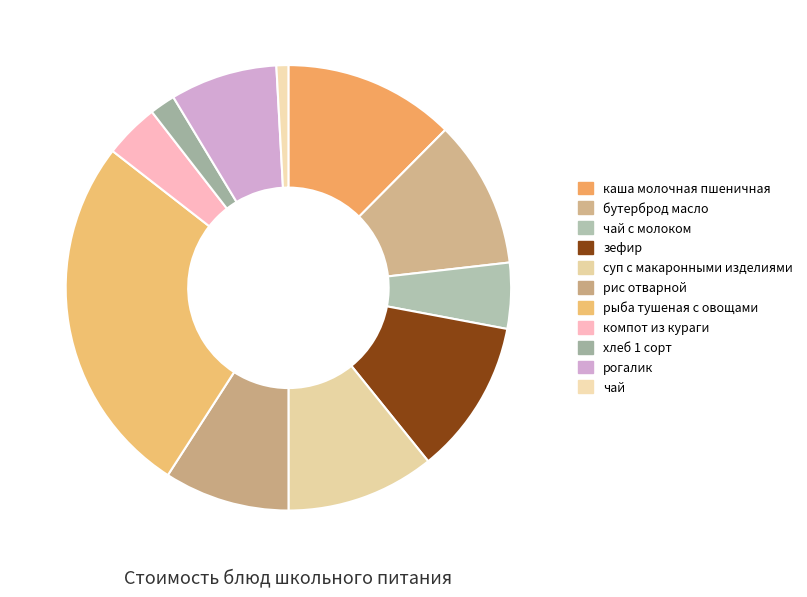

Is it true that каша молочная пшеничная is 12% of the pie?

True